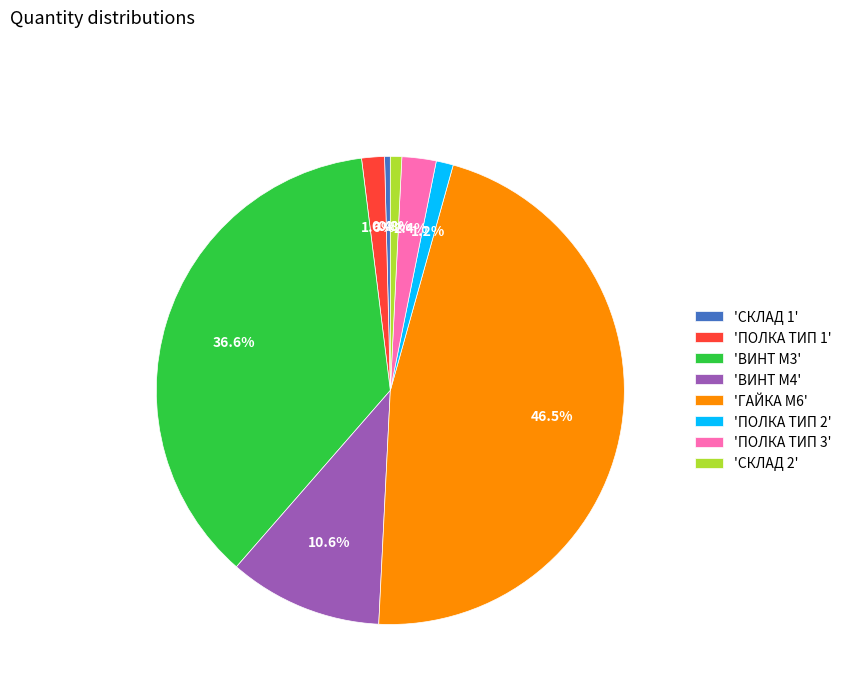

Is there any slice that represents more than half of the pie?

No